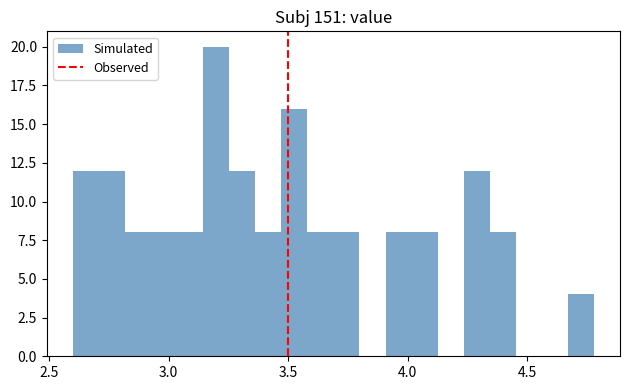

Around what value on the x-axis is the tallest bar? Give the approximate position of its centre, as read against the axis.

3.20